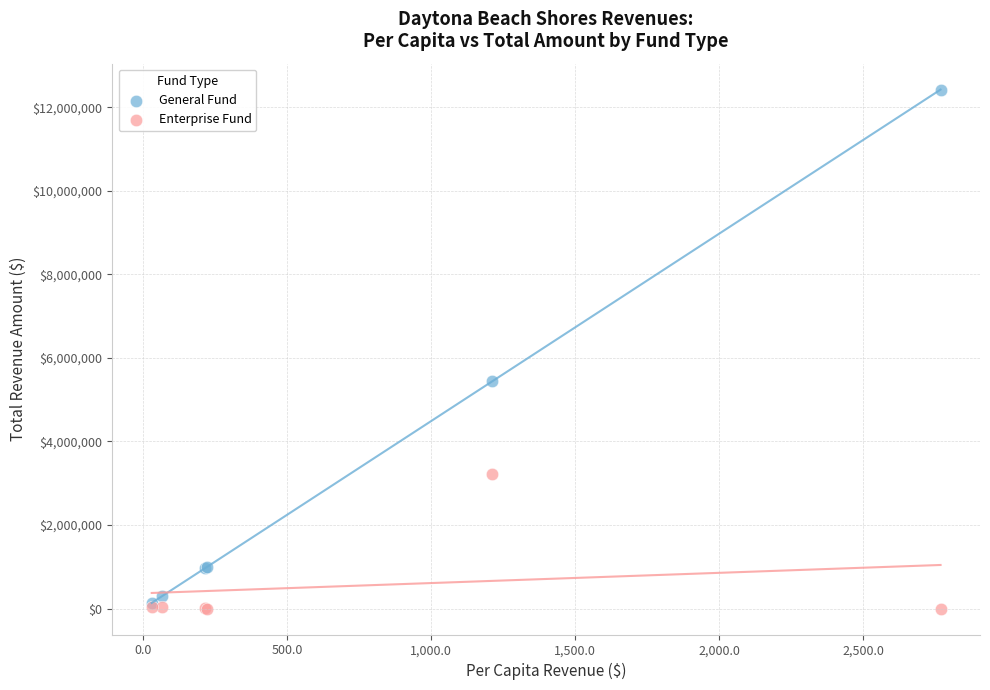

What are all the series names shown in the legend?

General Fund, Enterprise Fund